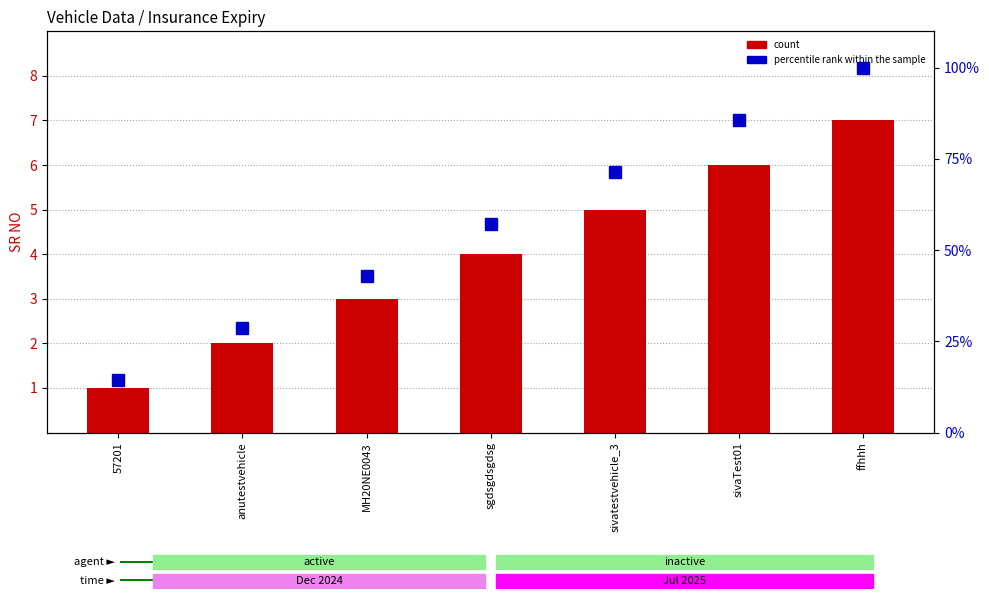

How many values in the percentile rank within the sample series are below 57?

3